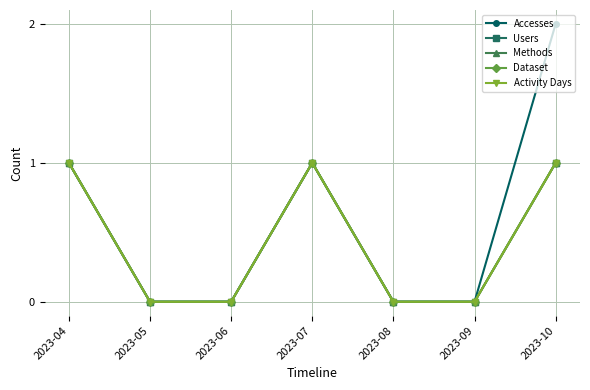

True or false: Methods and Accesses intersect in this chart.

False